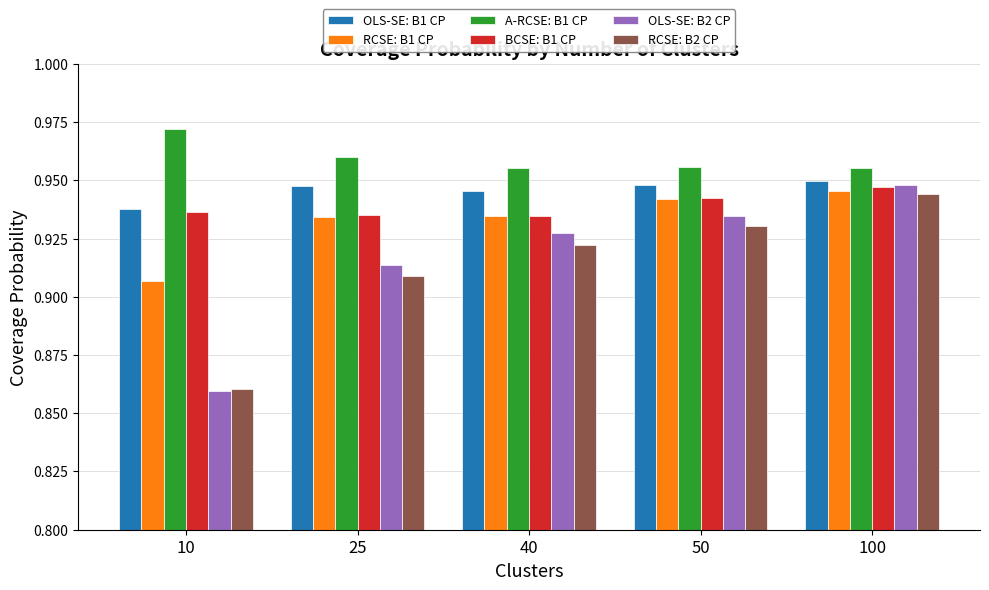

Which series has the widest spread of values?

OLS-SE: B2 CP